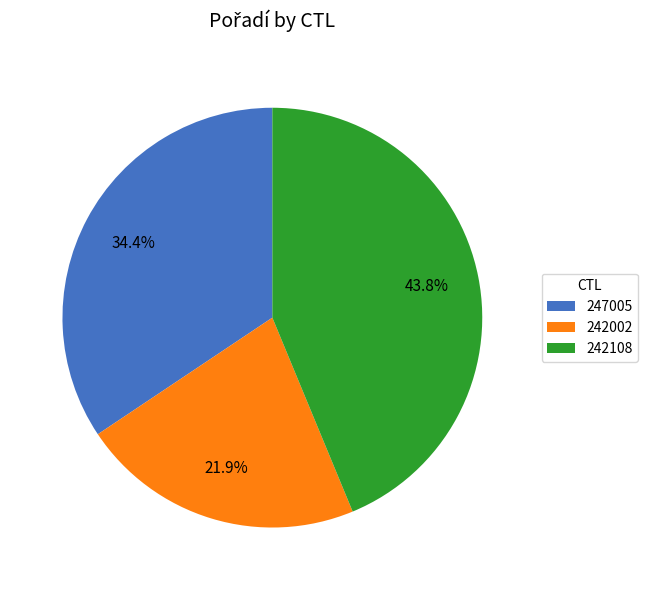

Which slice is the smallest?

242002